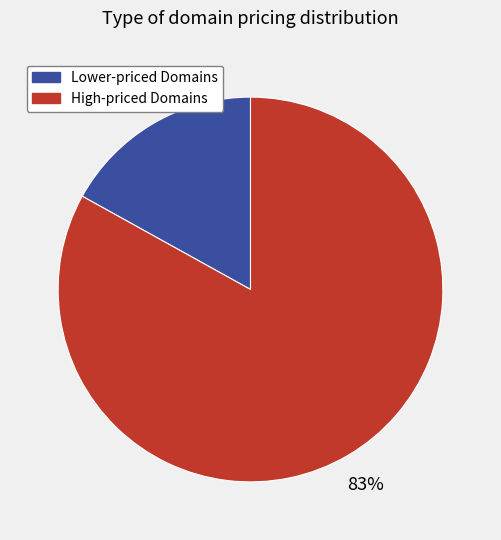

To the nearest percent, what is the average slice percentage?

50%